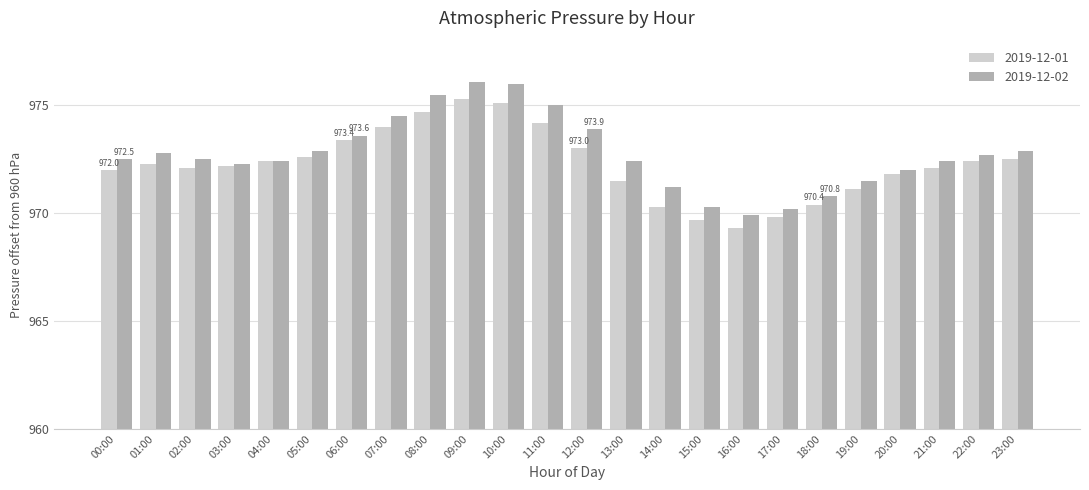

What are all the series names shown in the legend?

2019-12-01, 2019-12-02